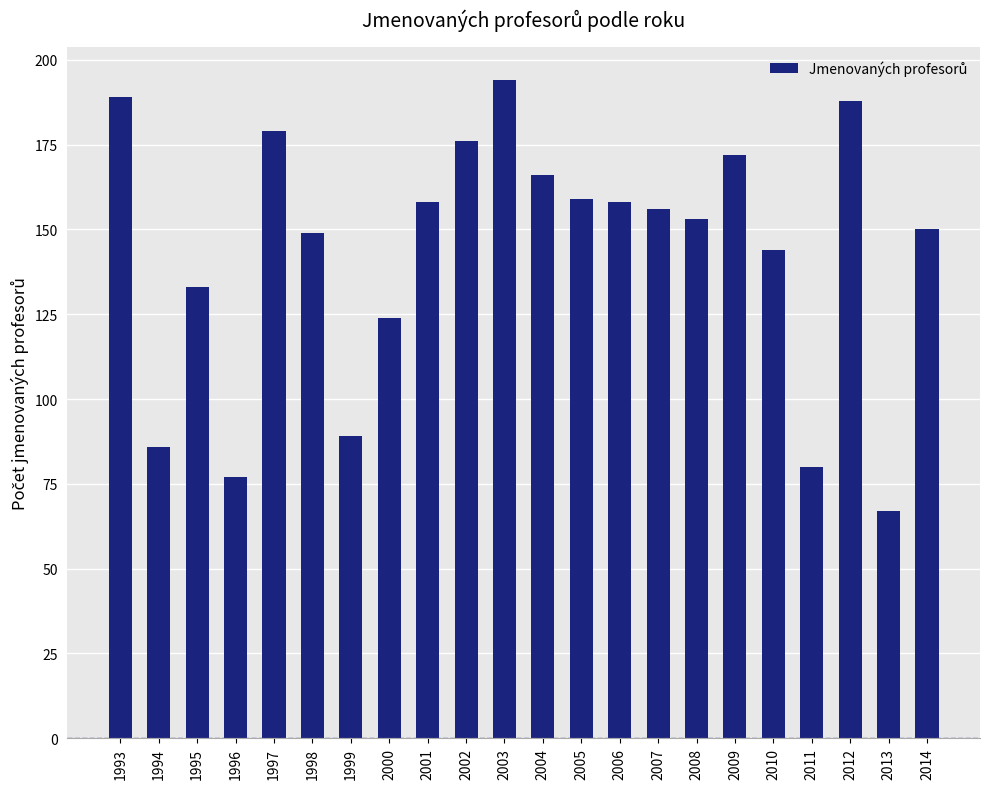

At which label is the value closest to 130?

1995